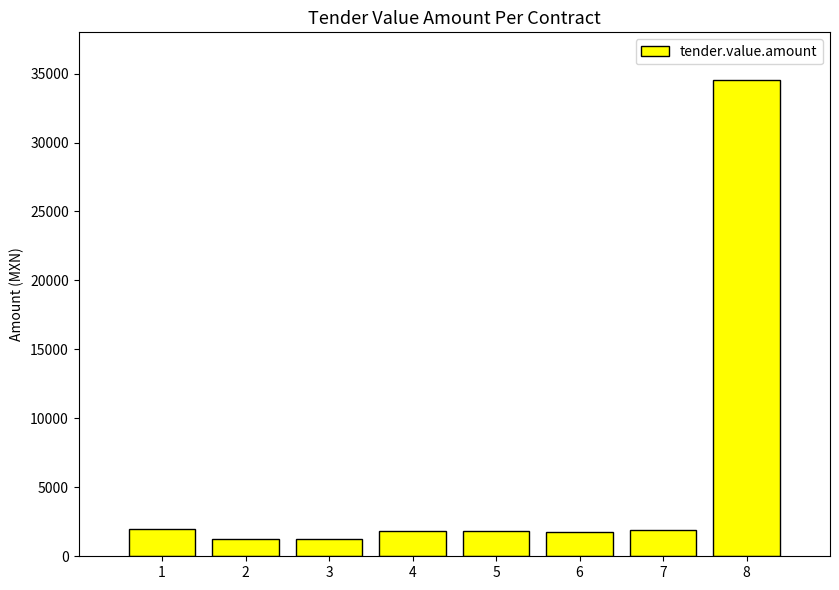

What is the greatest value displayed?

34535.9